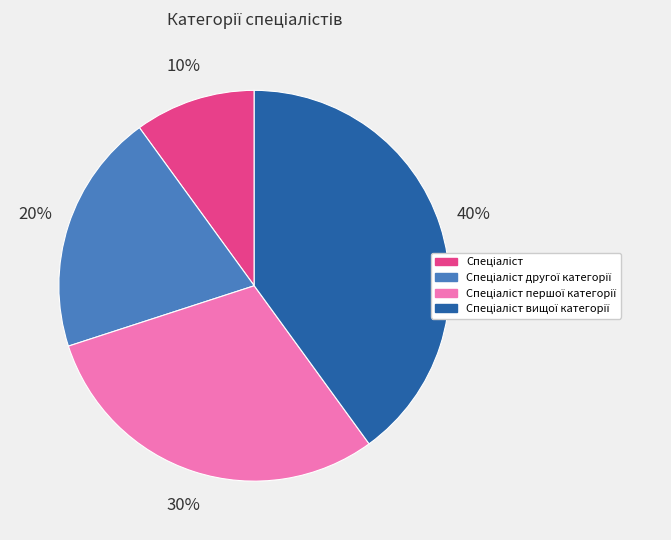

Is there any slice that represents more than half of the pie?

No